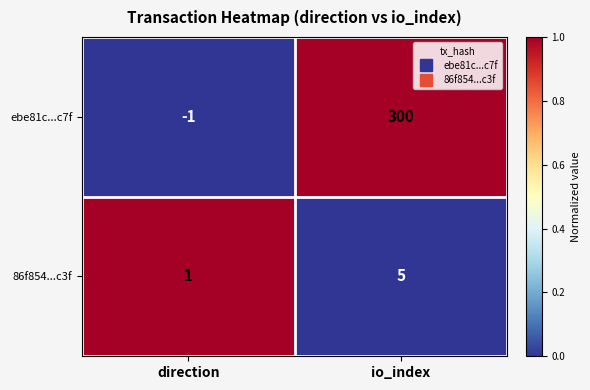

What is the difference between the highest and lowest values at direction?

2